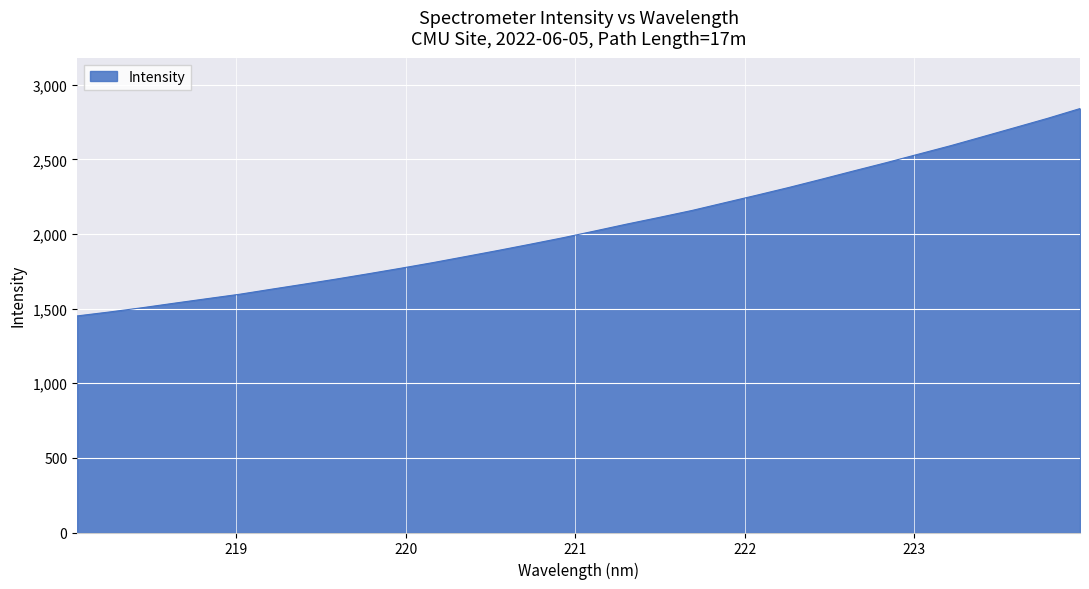

What is the smallest value displayed?

1451.1